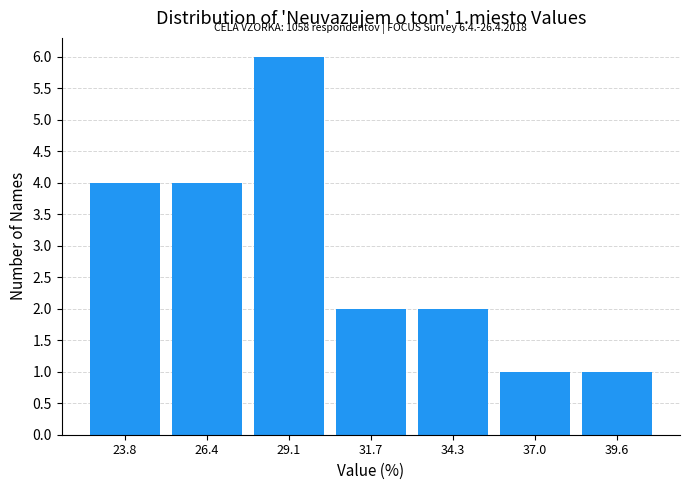

Over which range of the x-axis is the bar tallest?

28.0 to 30.5